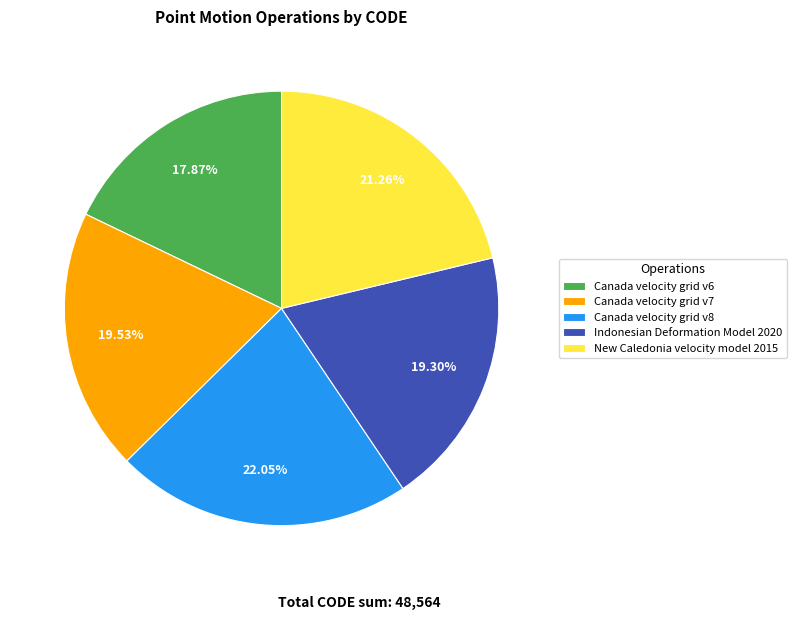

Which has a higher value, Canada velocity grid v8 or New Caledonia velocity model 2015?

Canada velocity grid v8